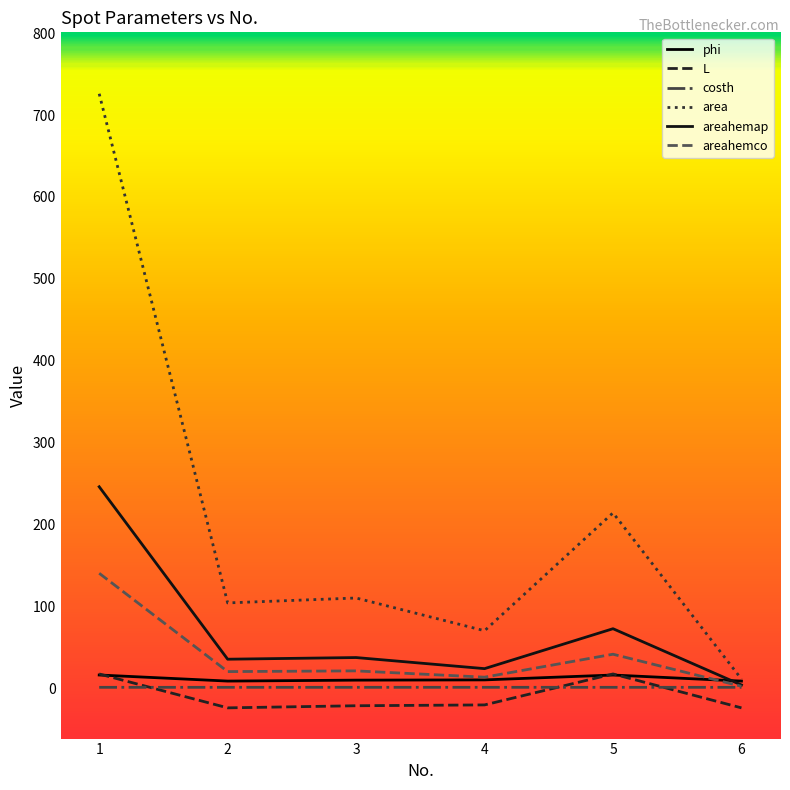

What is the maximum value shown in the chart?

726.0